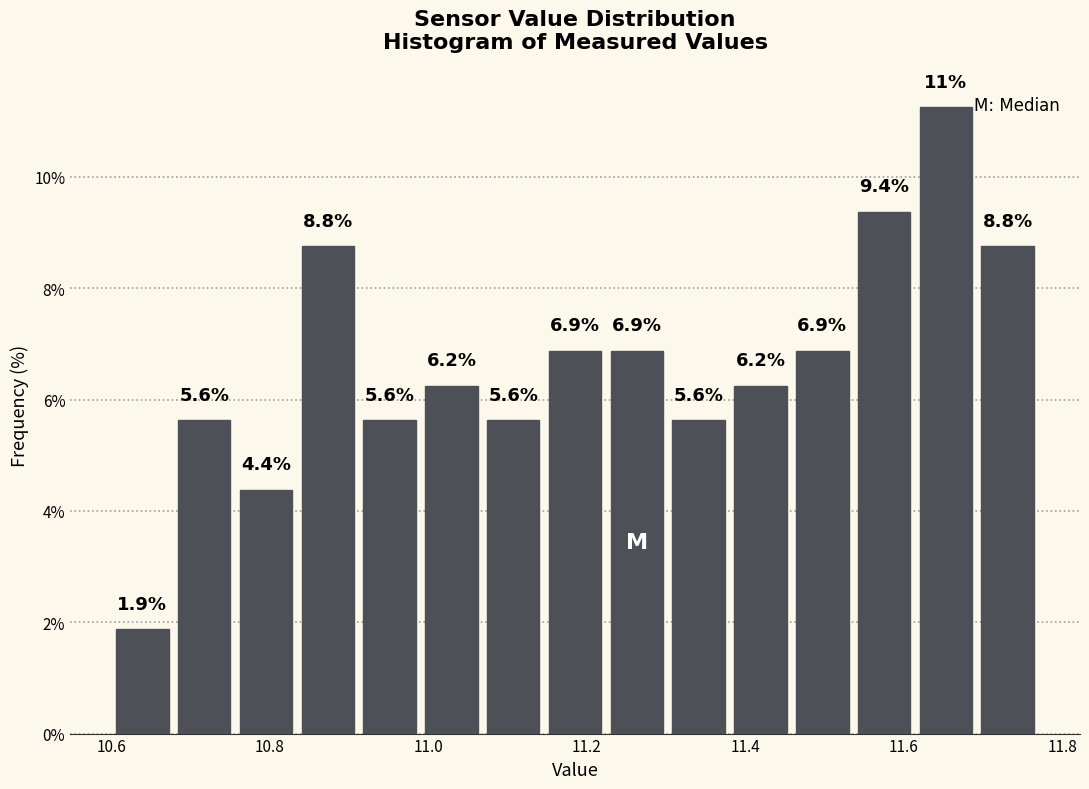

Read against the x-axis, roughly where is the centre of the tallest bar?

11.66